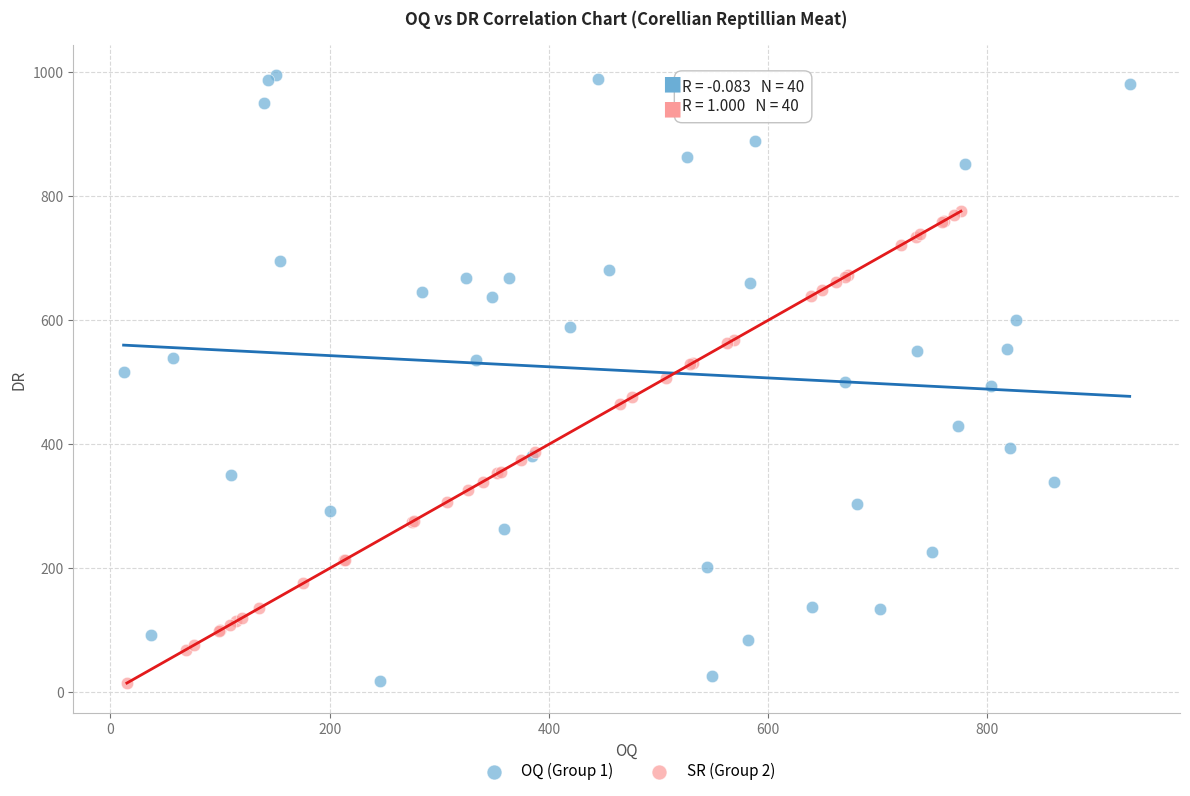

Which series reaches the maximum Y coordinate?

OQ (Group 1)